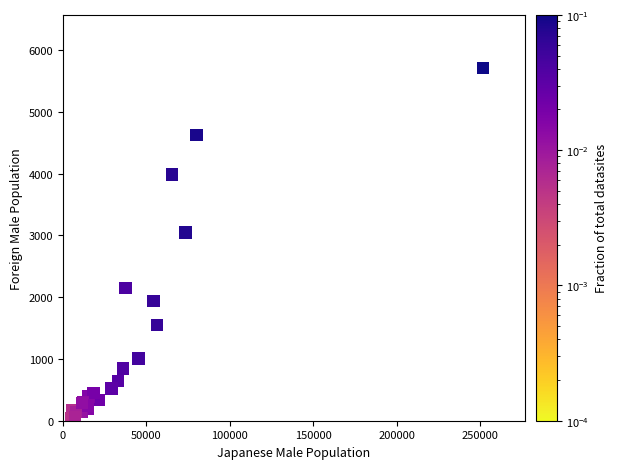

What Y value in the scatter plot is closest to 2880?

3049